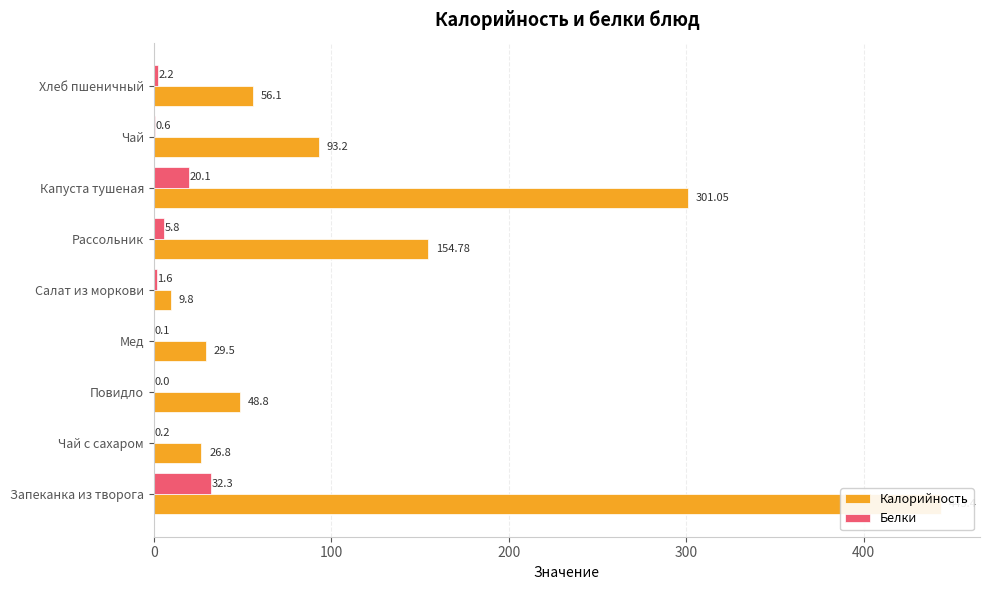

What is the greatest value displayed?

443.4